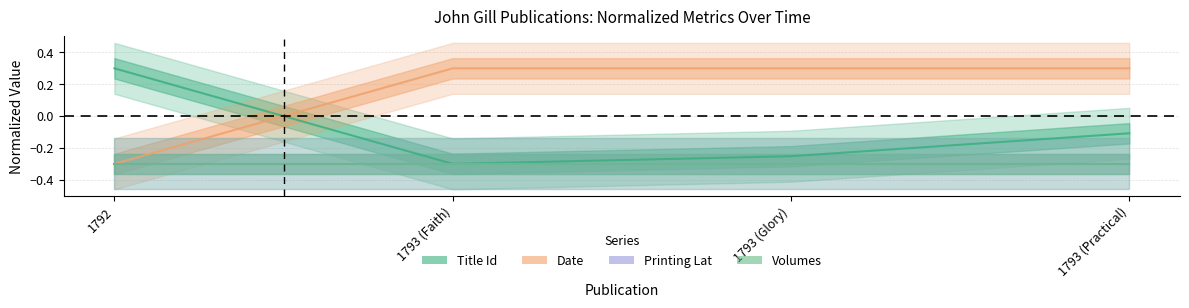

What is the value of the Date point at the 2nd from the left?

0.3